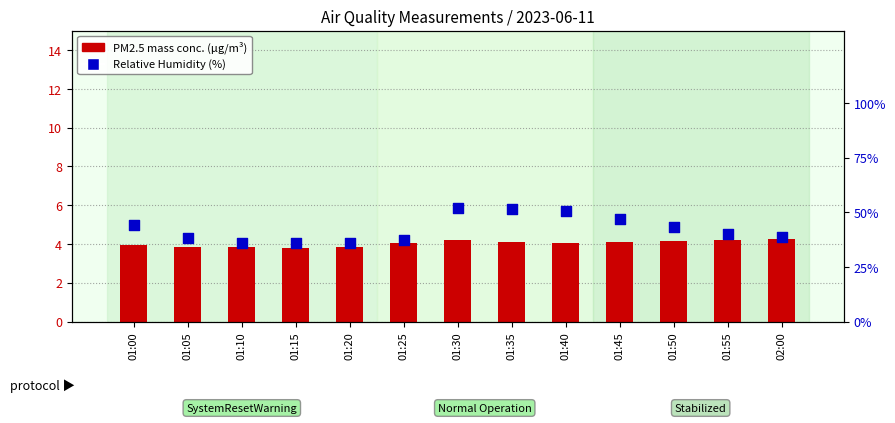

Which series contains the highest Y value?

RH (U1_M11)